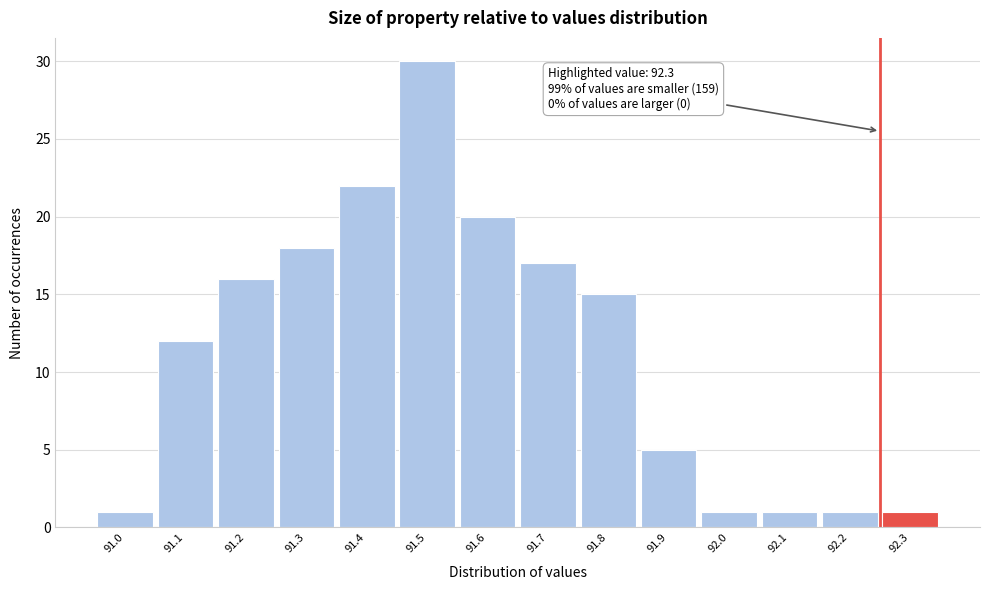

Reading right to left, transcribe all the data shown in this chart.

1	1	1	1	5	15	17	20	30	22	18	16	12	1